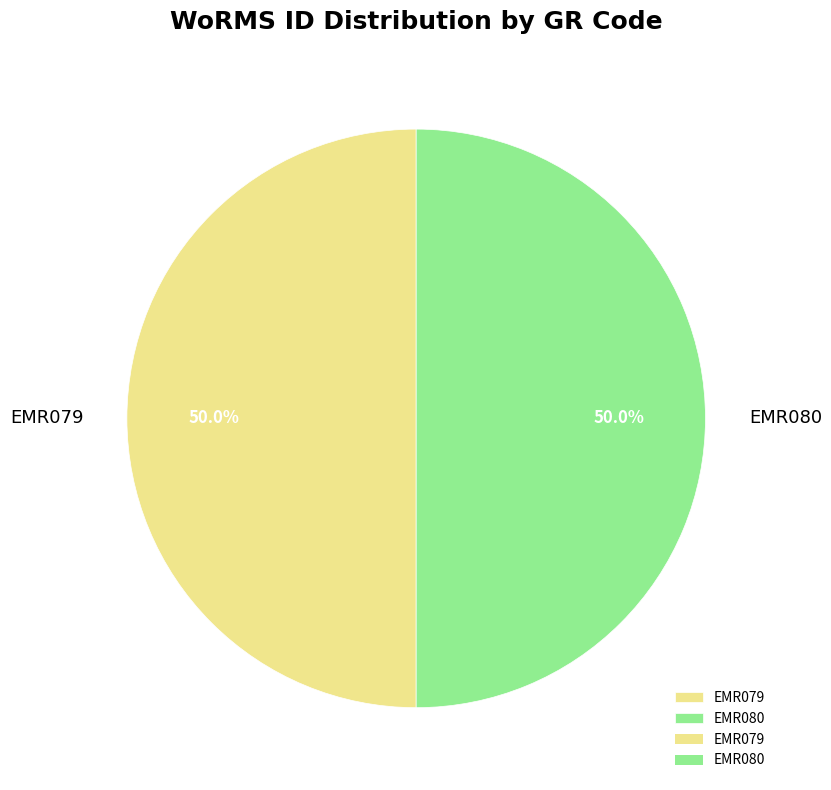

True or false: EMR079 accounts for 50% of the total.

True